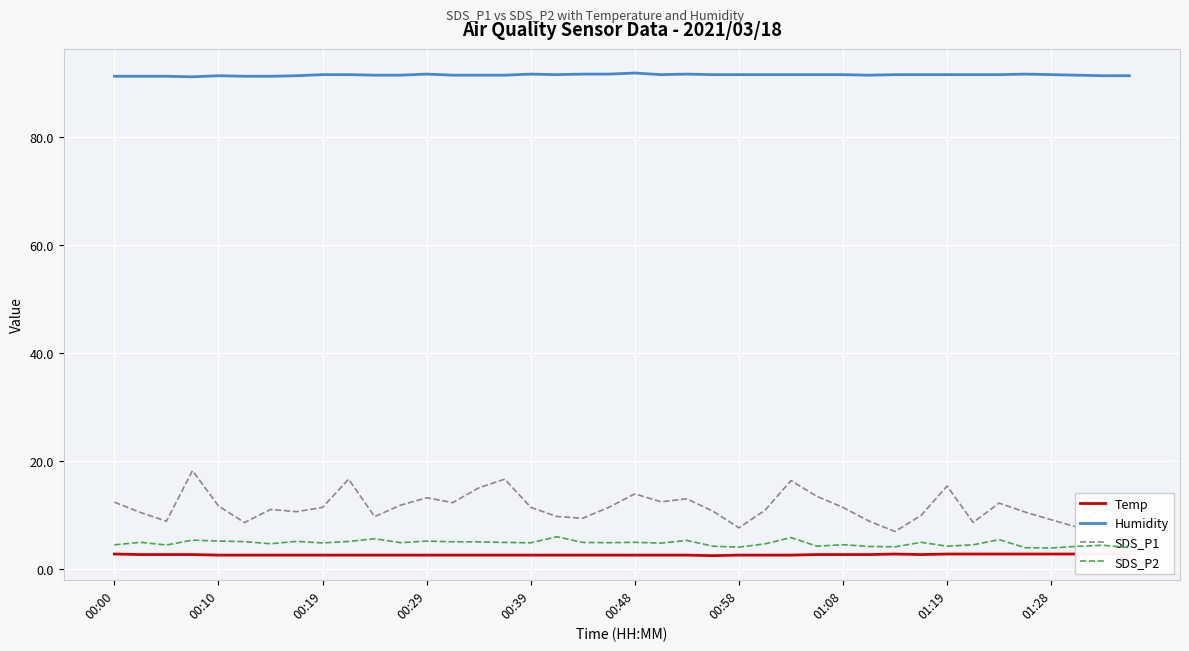

True or false: SDS_P2 has a value of 4.5 at 01:08.

True